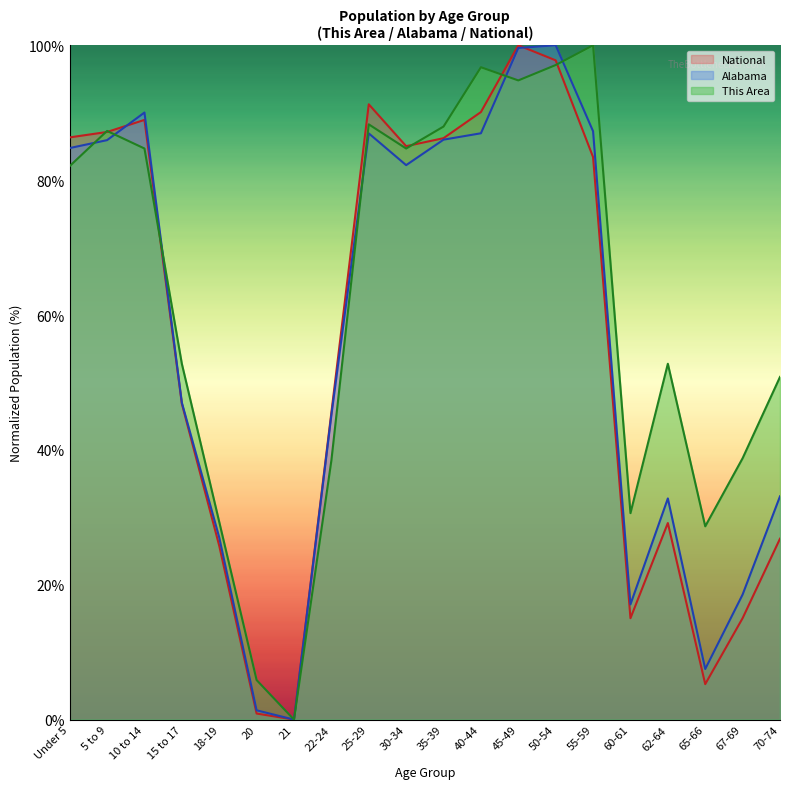

At which label does This Area first exceed 82?

Under 5